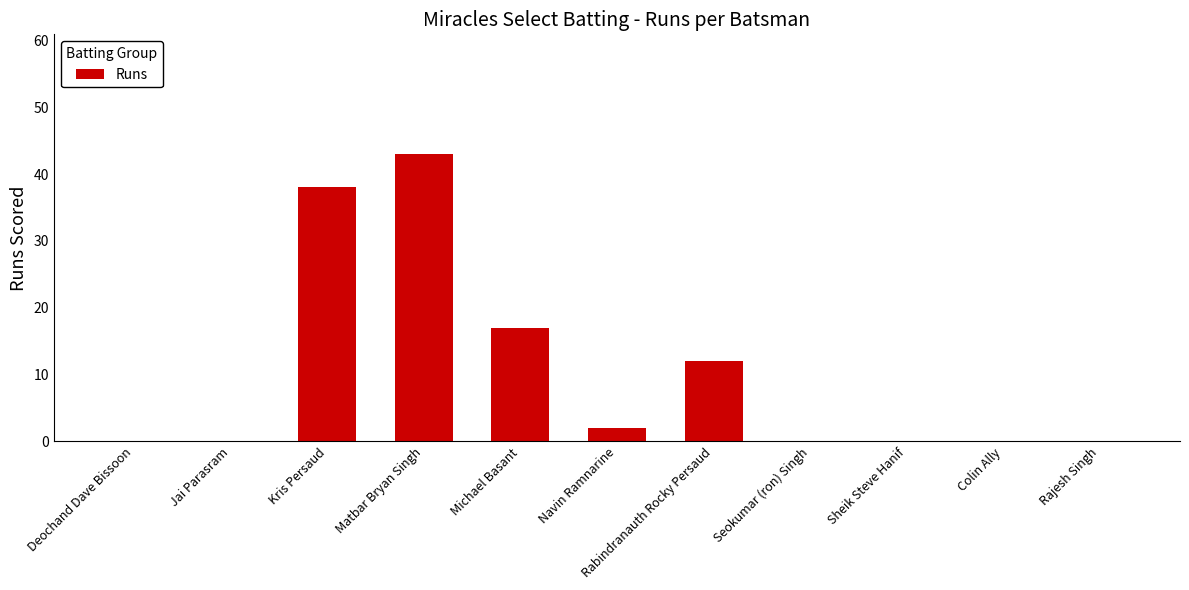

What is the sum of all values?

112